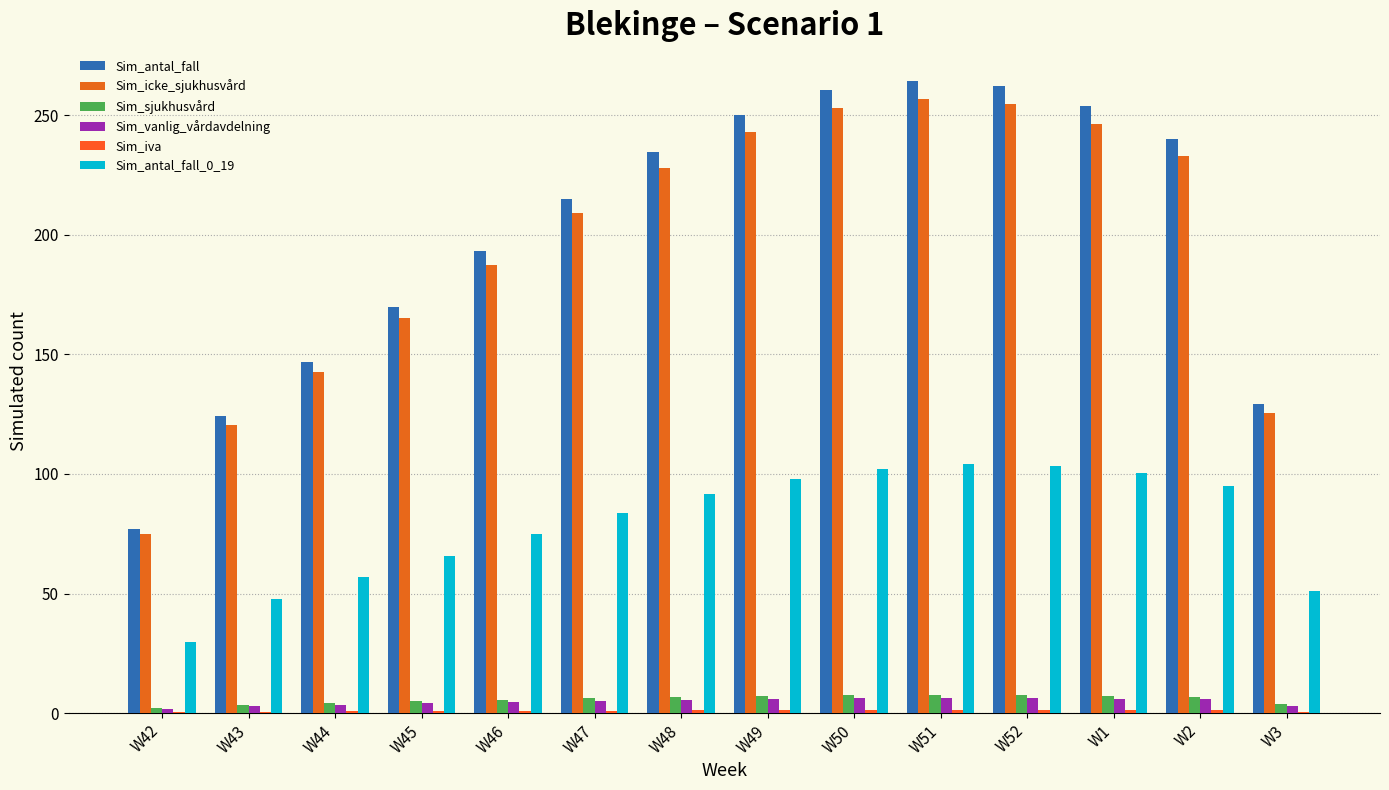

How many categories are shown in the chart?

14